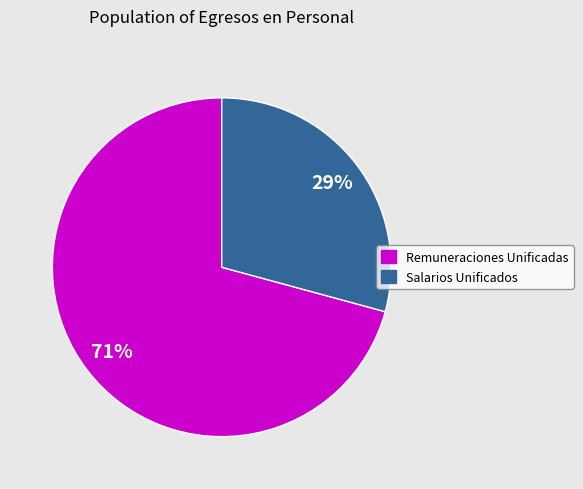

Which slice is the largest?

Remuneraciones Unificadas